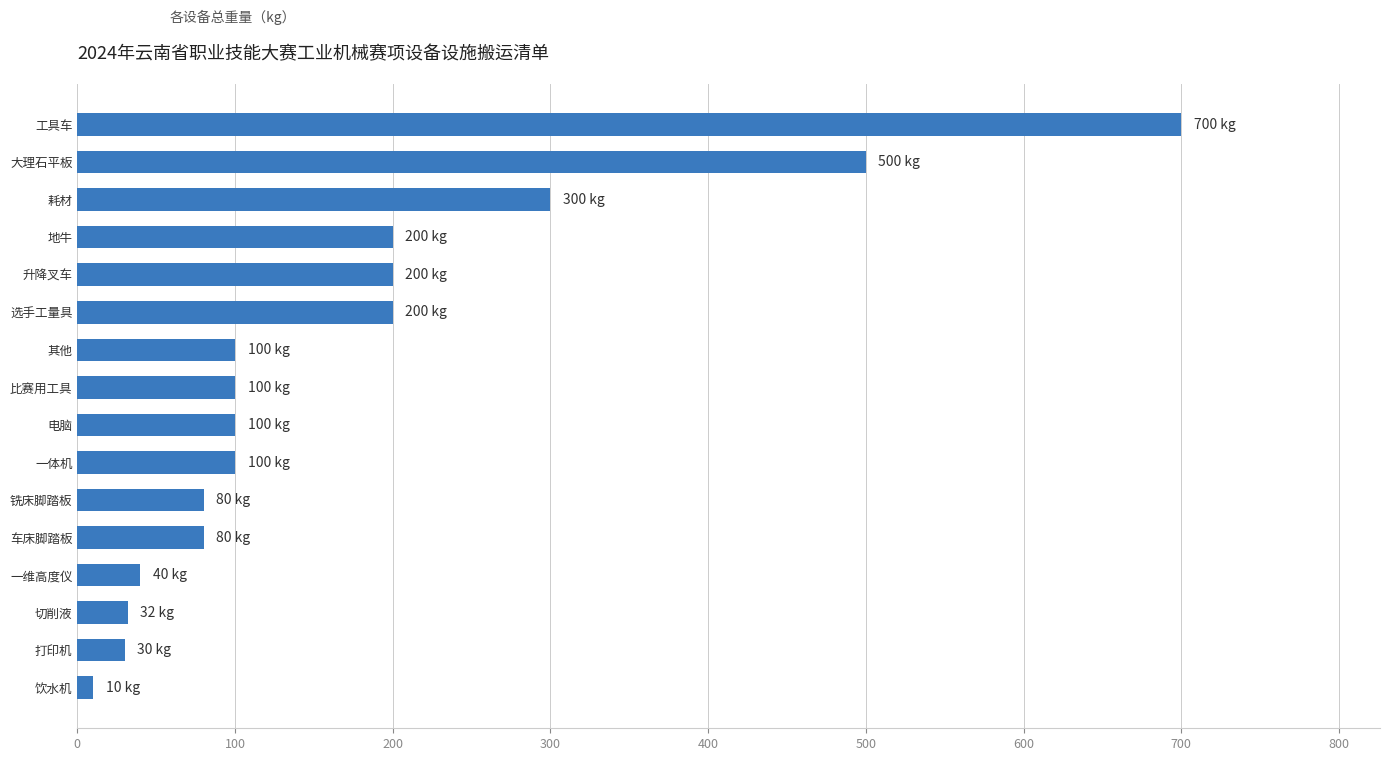

How many bars are there in total?

16